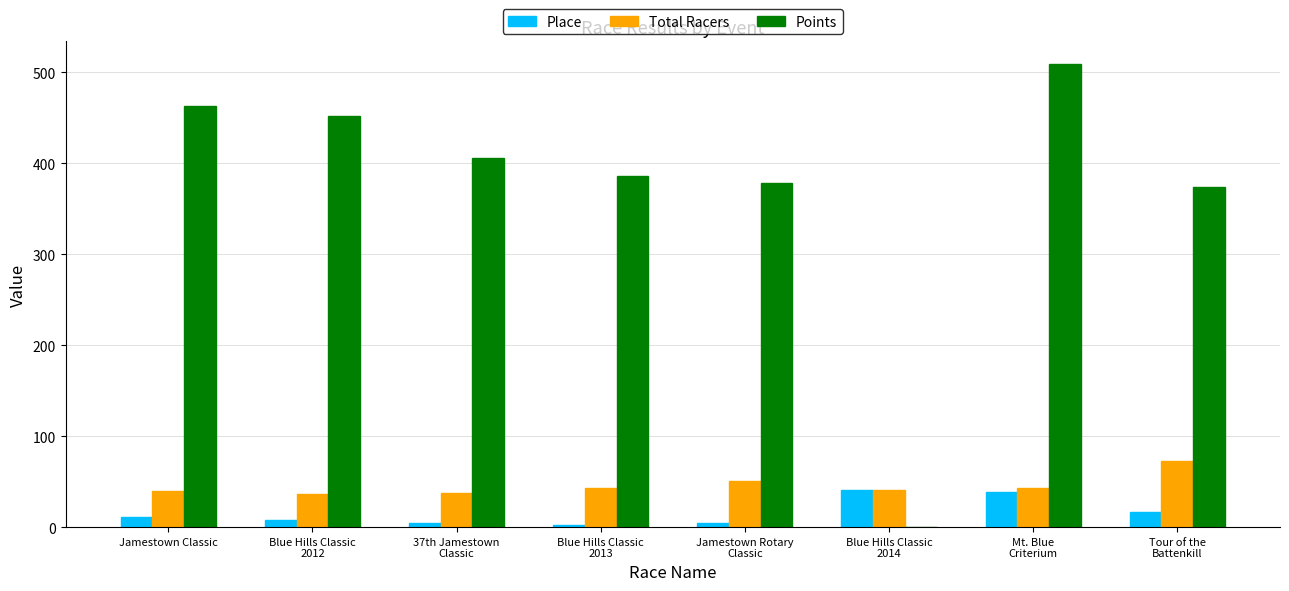

How many categories are shown in the chart?

8